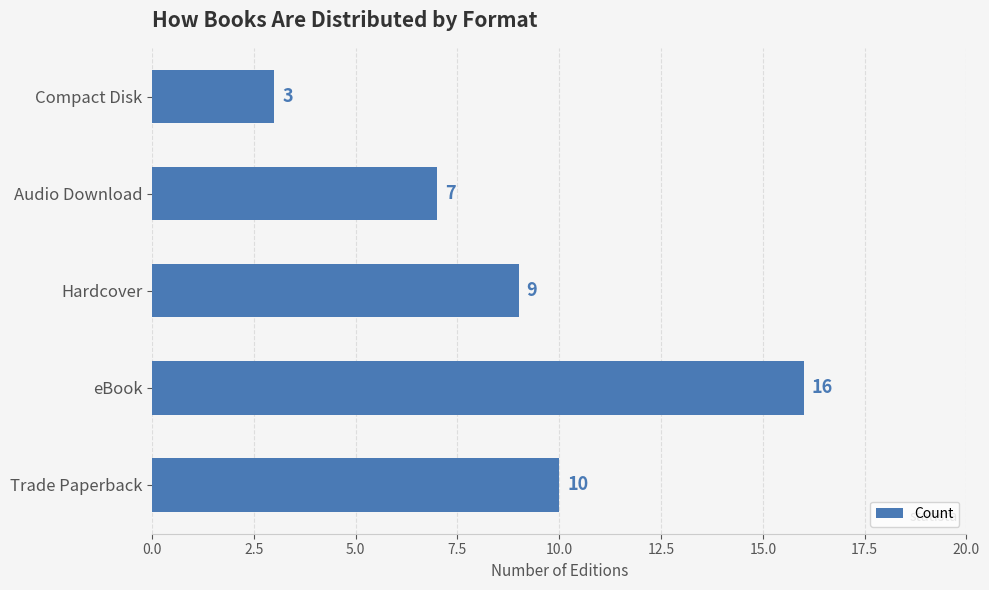

How many data points does each series have?

5